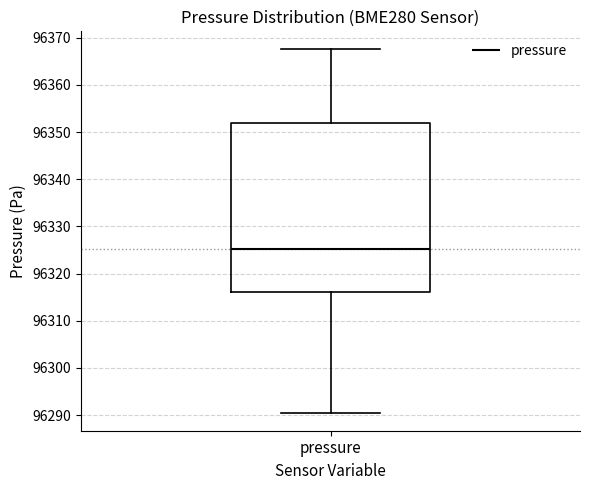

Transcribe this box plot: give where the median line is, the range the box spans, and where the two whiskers end, as read against the y-axis. The values are not printed on the chart, so give them approximately, as read against the axis.

median 96325, box 96316 to 96352, whiskers 96291 to 96368